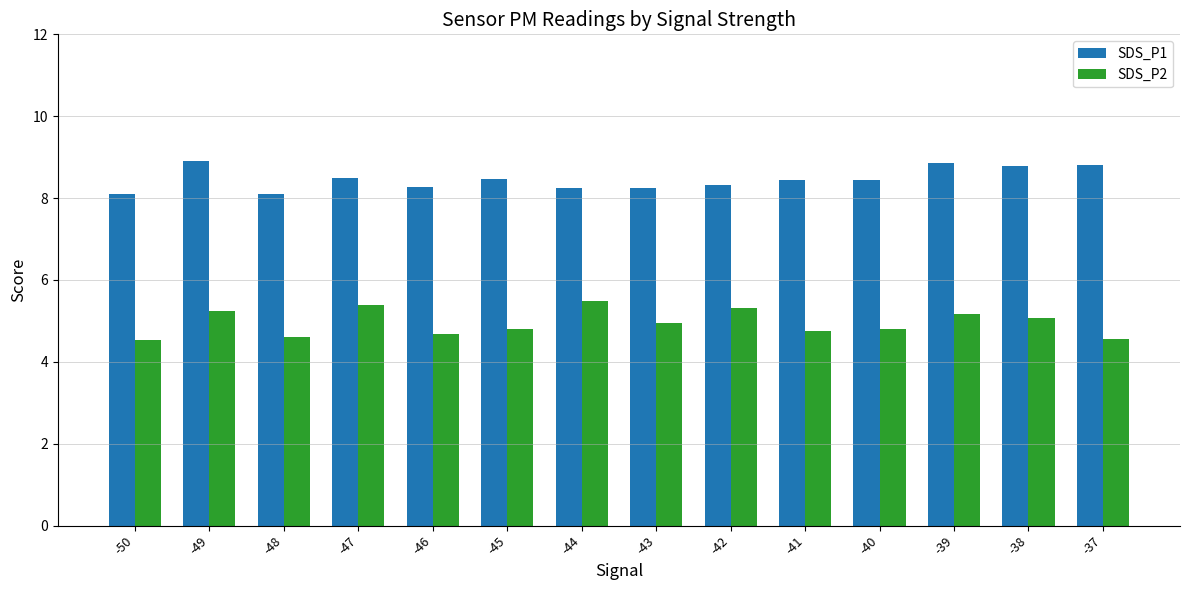

What is the minimum value for SDS_P1?

8.1